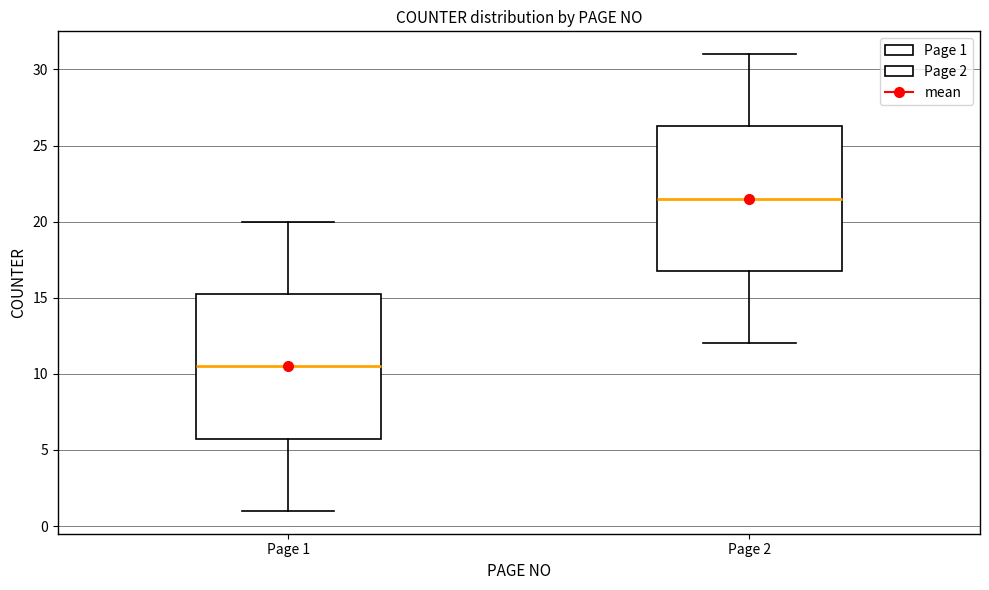

Where is the upper edge of the box for Page 1 on the y-axis? The values are not printed on the chart, so give them approximately, as read against the axis.

15.5